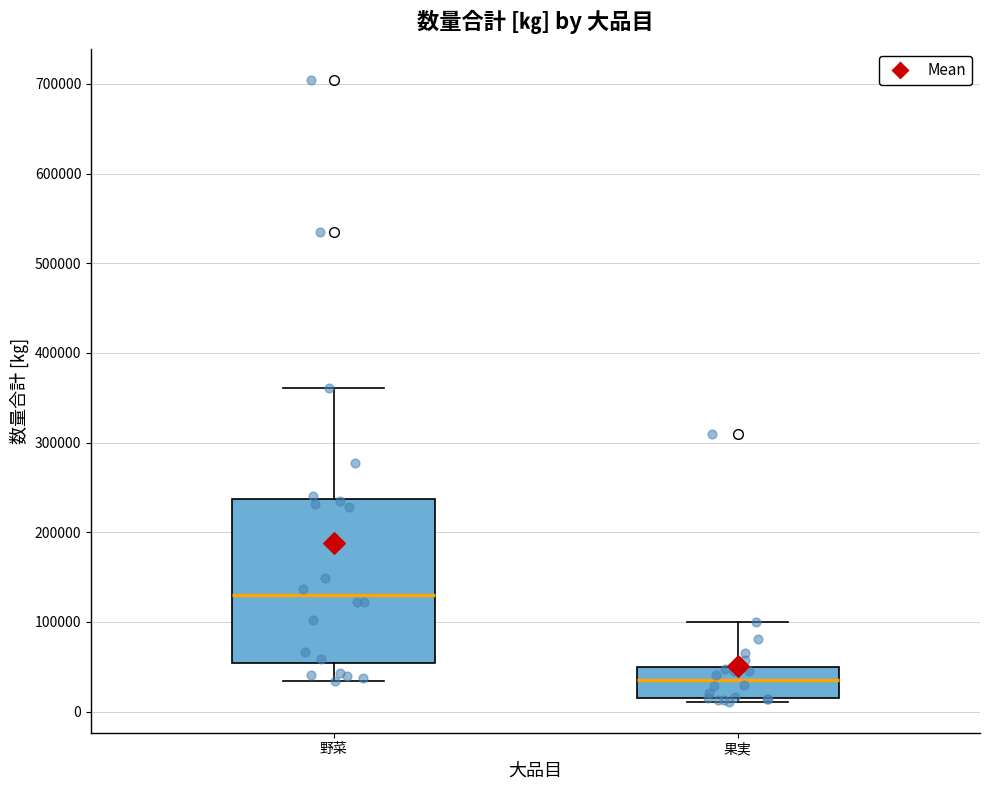

Which box has the highest median line?

野菜